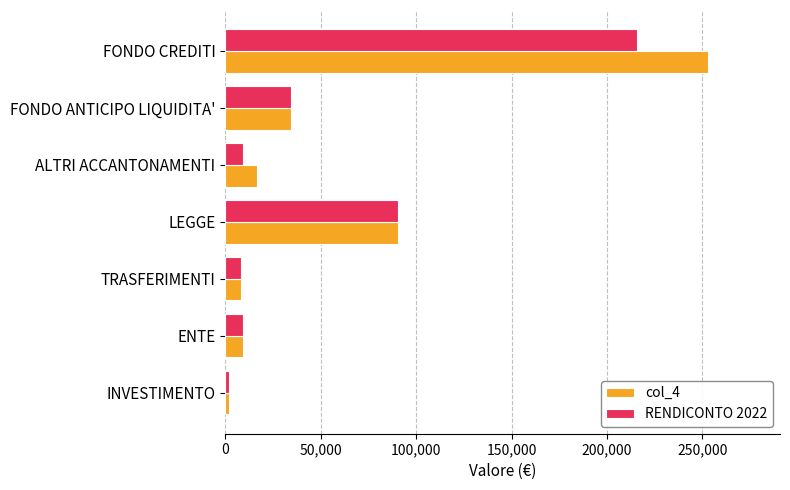

At which label does RENDICONTO 2022 reach its minimum?

INVESTIMENTO